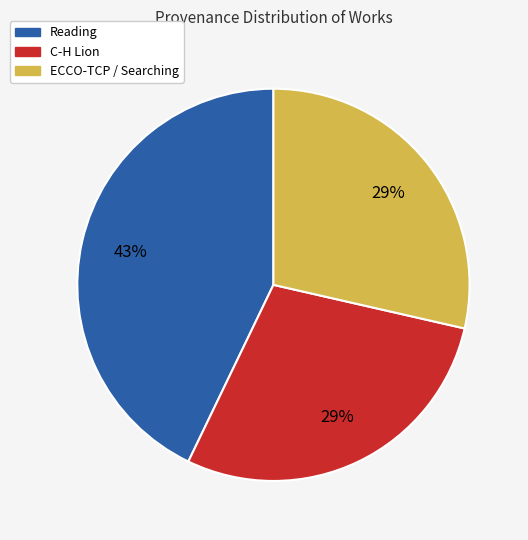

Count the number of slices in the pie.

3